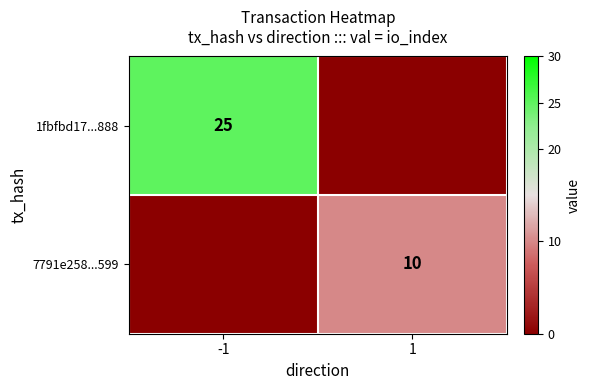

True or false: 7791e258...599 has a value of 5 at 1.

False